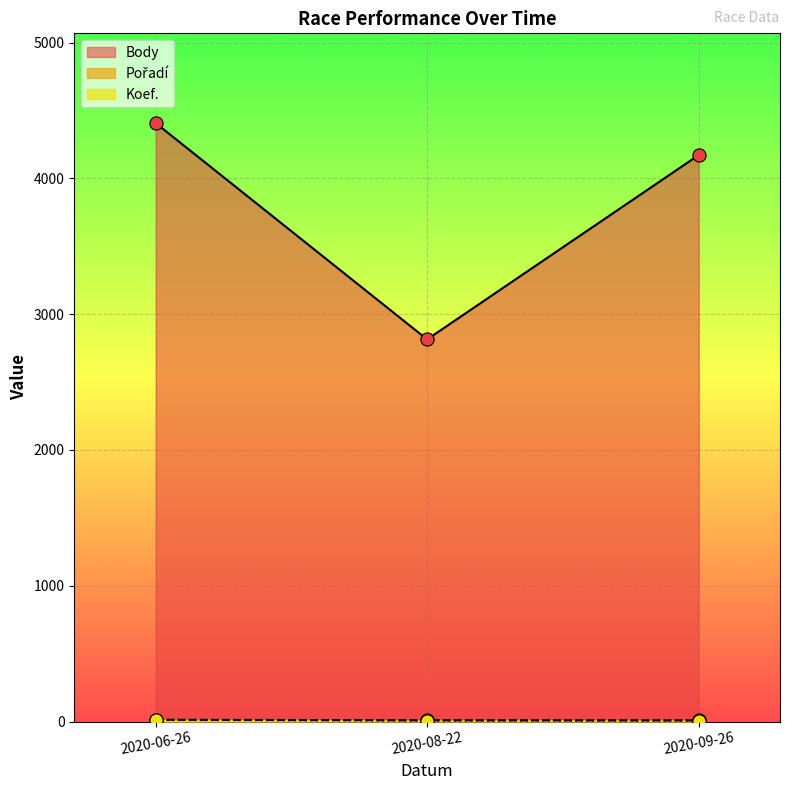

Which series has the widest spread of Y values?

Body